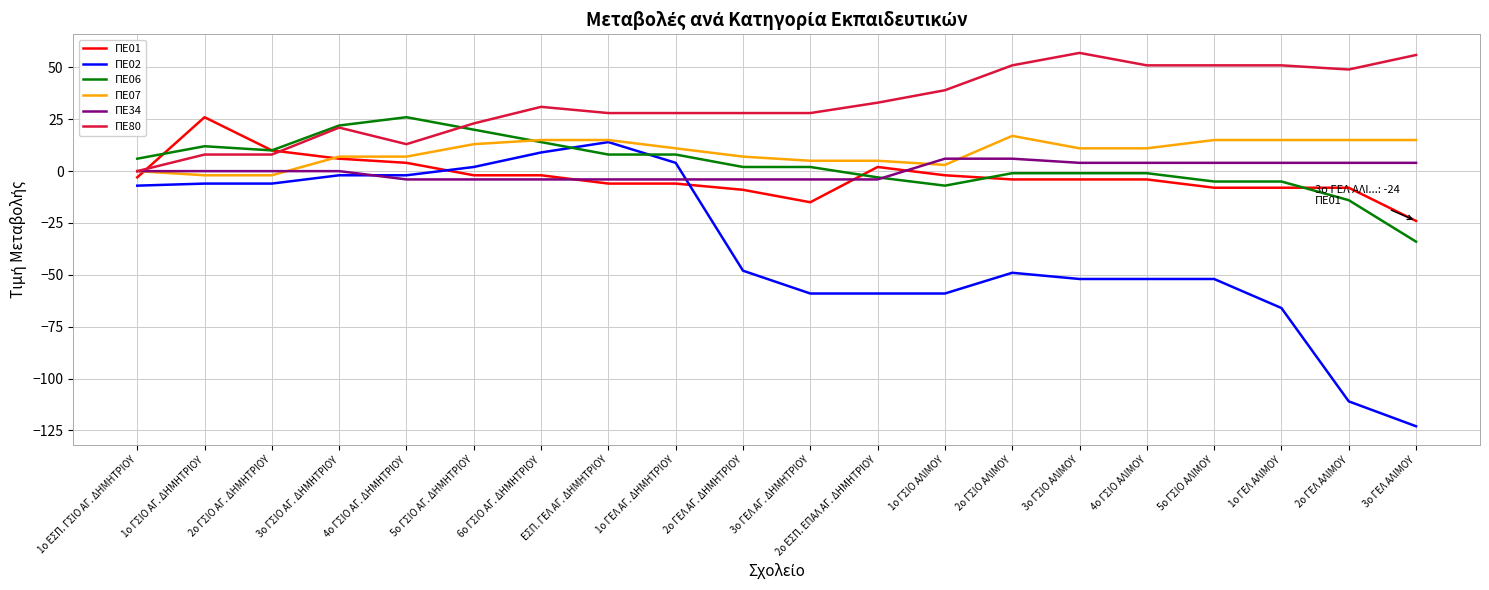

What is the total value across all series at ΕΣΠ. ΓΕΛ ΑΓ. ΔΗΜΗΤΡΙΟΥ?

55